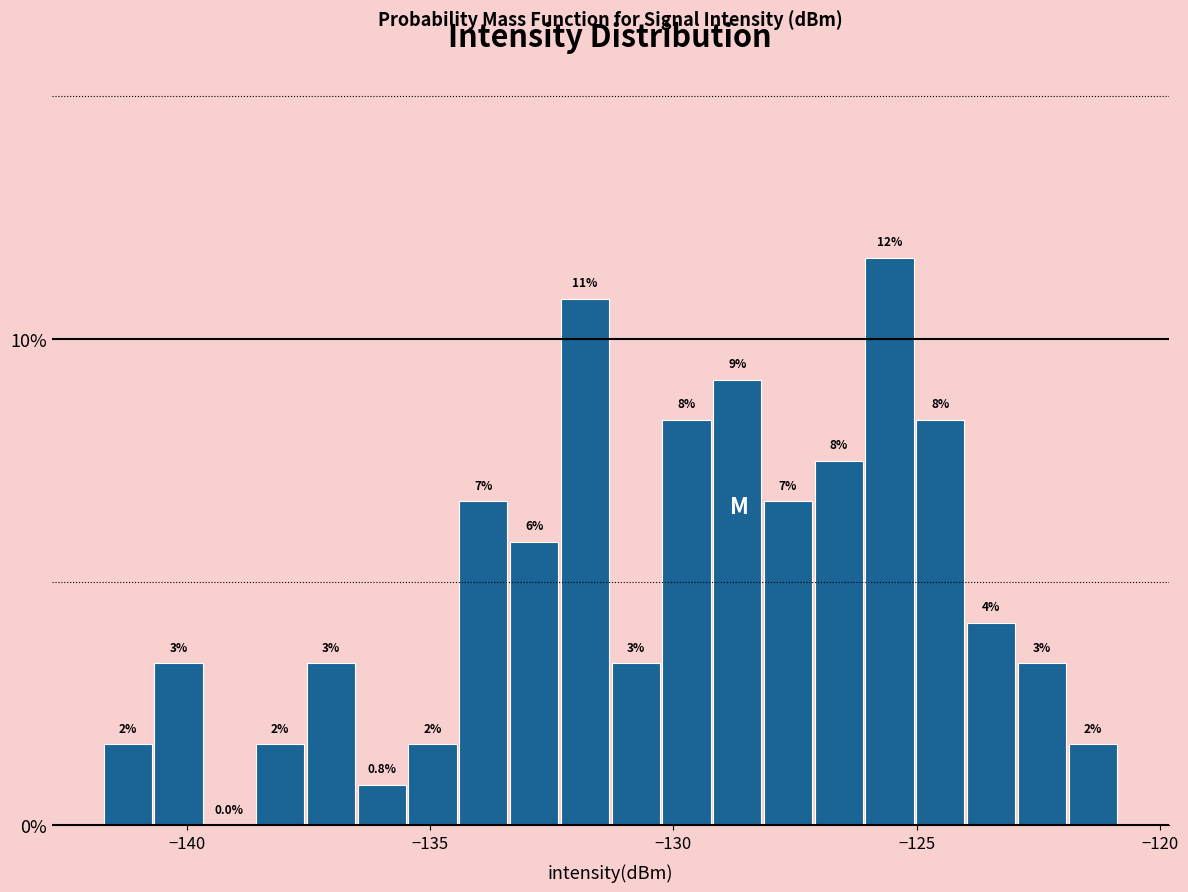

Read against the x-axis, roughly where is the centre of the tallest bar?

-125.5